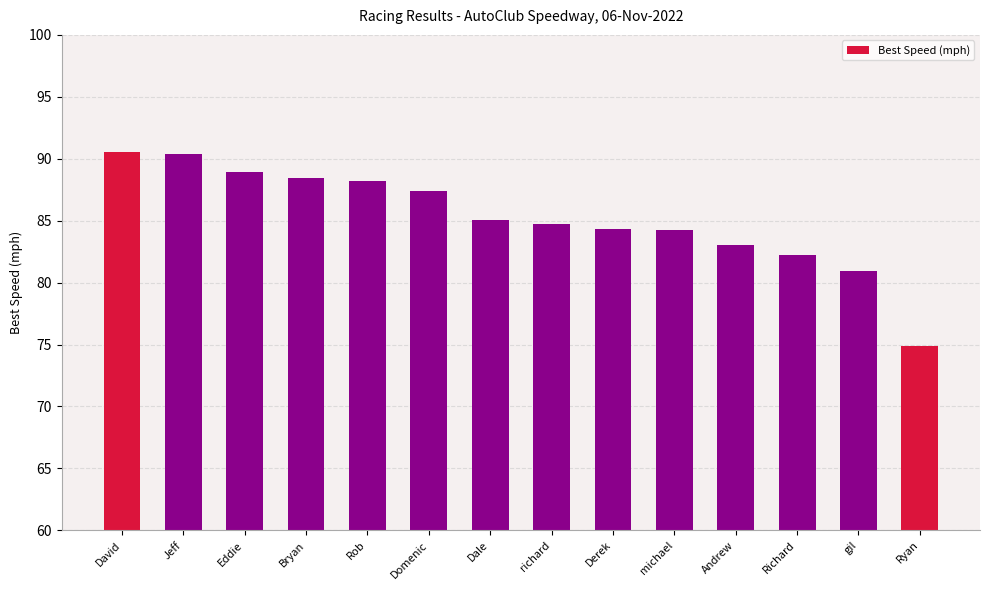

What position from the left is Bryan?

4